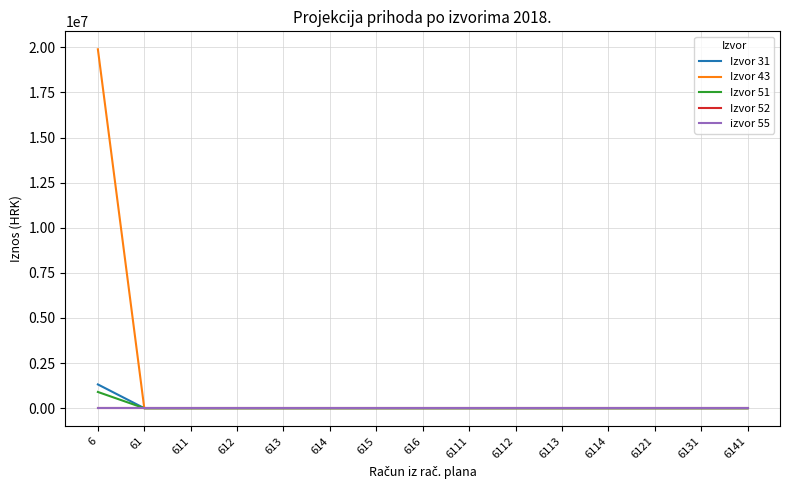

What is the sum of all Izvor 43 values?

19894561